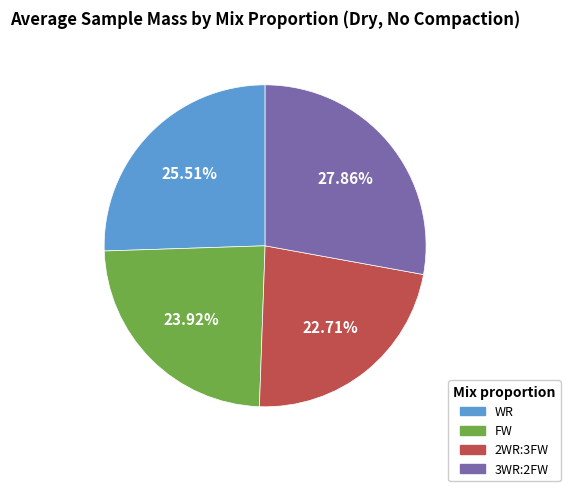

Approximately how many times larger is the value at FW compared to 3WR:2FW?

0.9